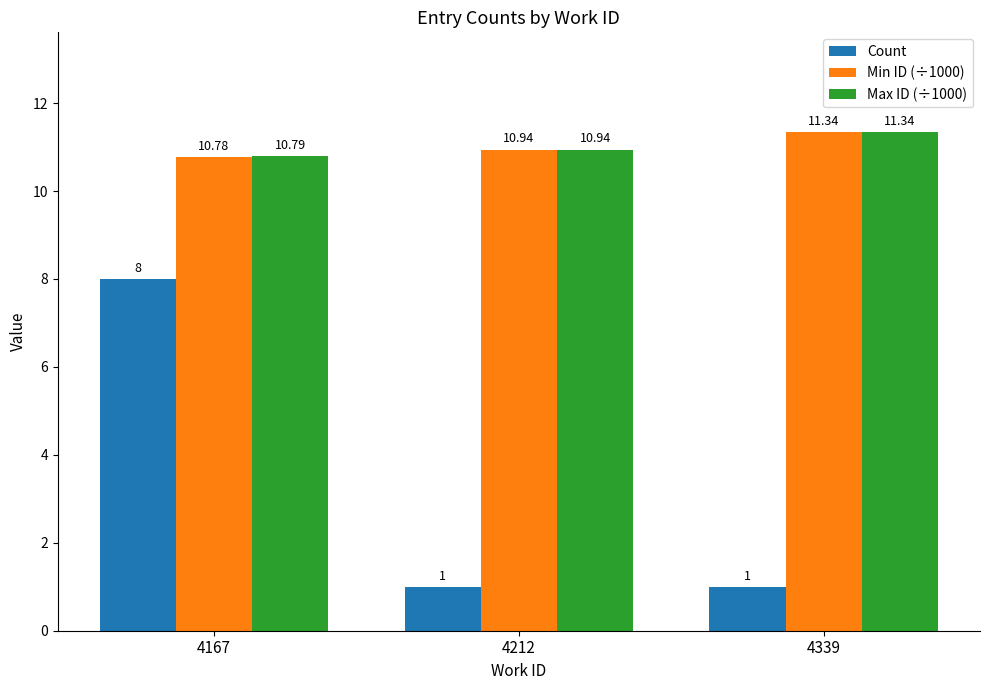

What is the value of the Max ID (÷1000) bar at the 3rd from the left?

11.3